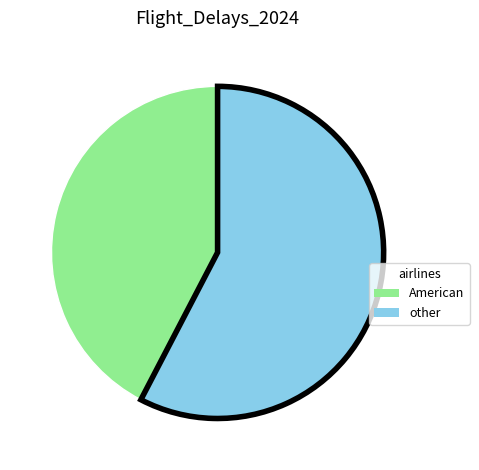

Is there any slice that represents more than half of the pie?

Yes